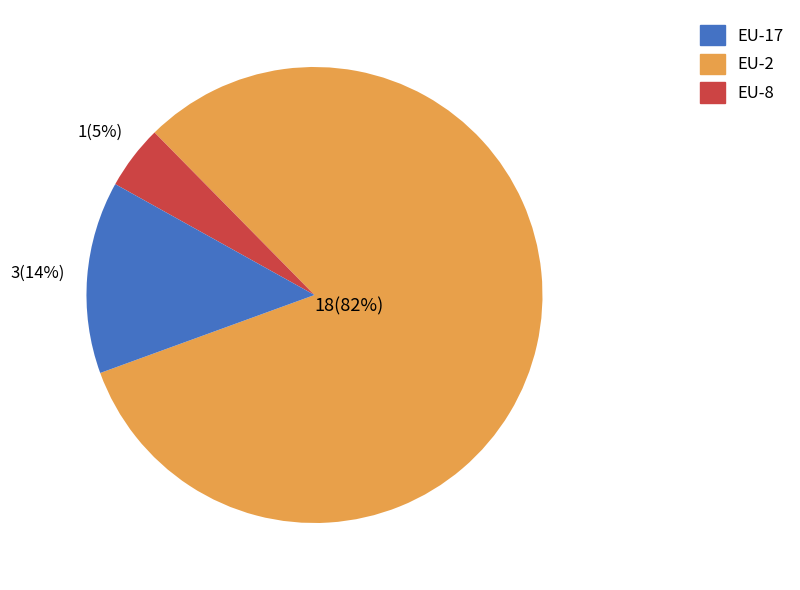

How many segments does this pie chart have?

3